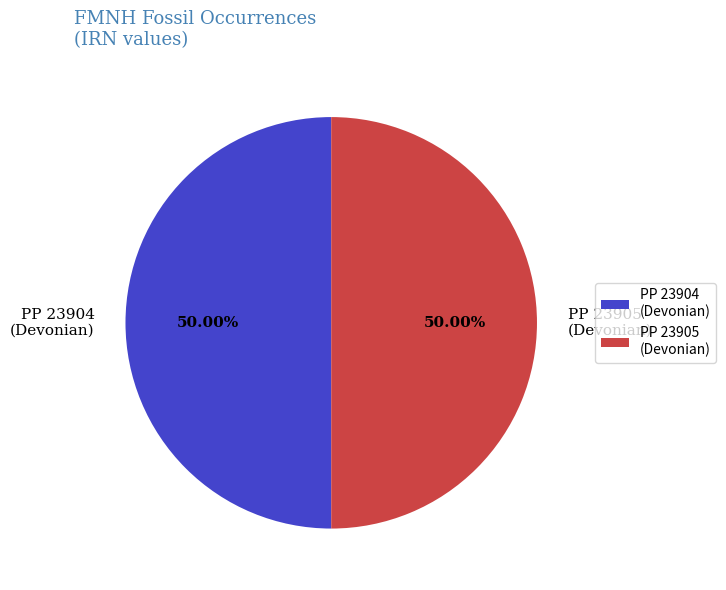

Is the sum of PP 23904 (Devonian) and PP 23905 (Devonian) greater than half?

Yes